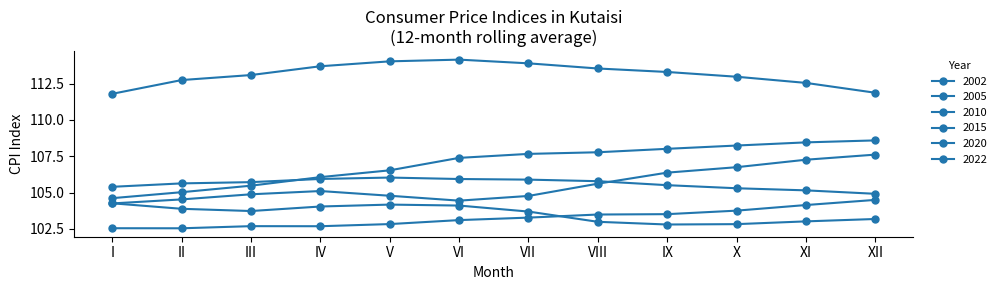

How many interior local peaks does the 2010 series have?

1